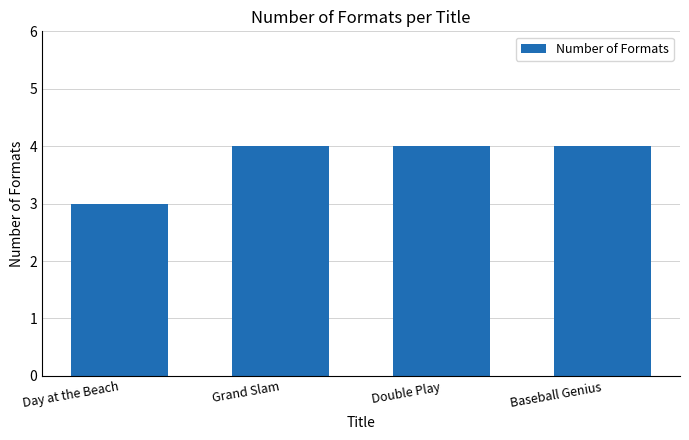

What is the value of the 4th bar from the left?

4